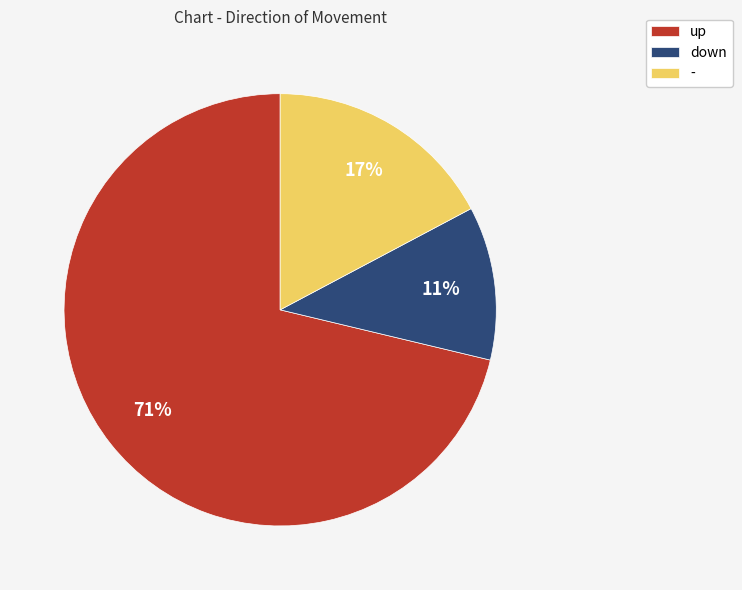

To the nearest percent, what is the average slice percentage?

33%